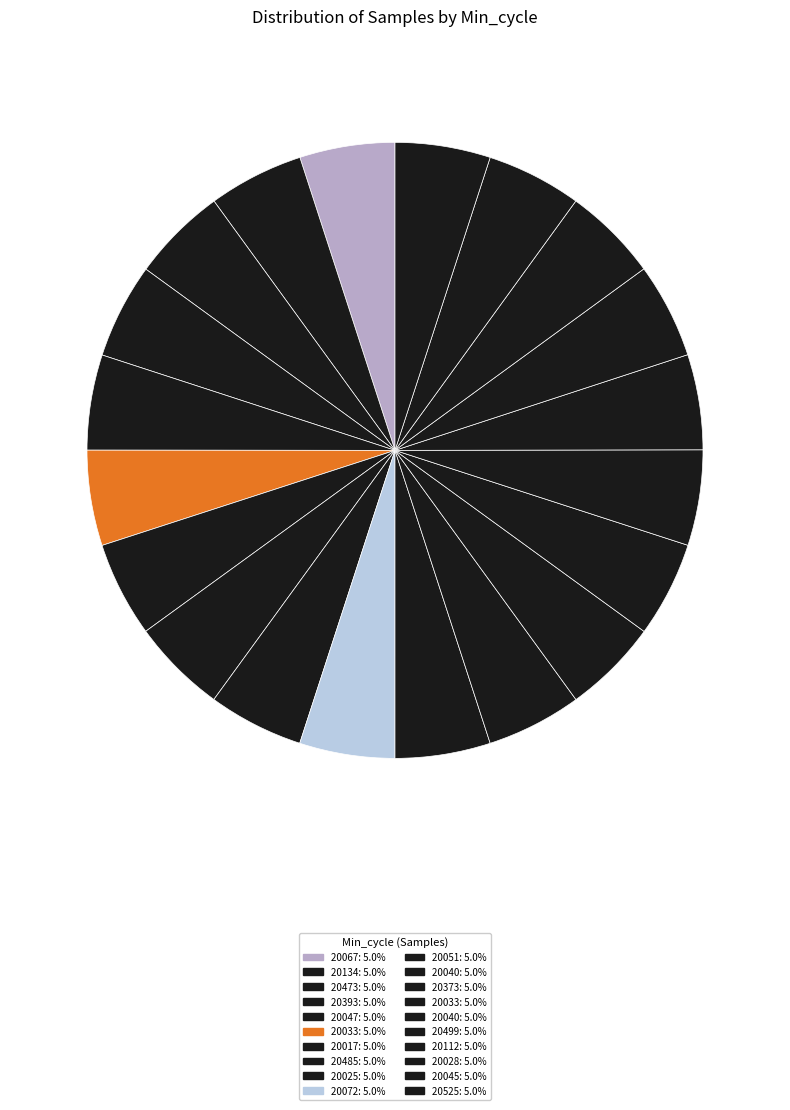

How many slices are in this pie chart?

20